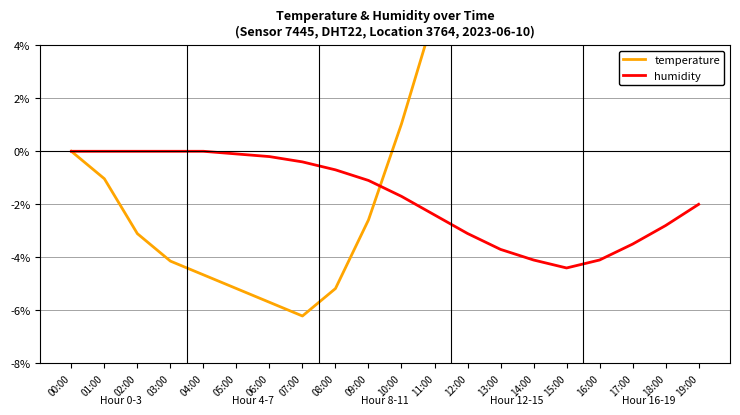

Is the value of temperature at 02:00 greater than the value of humidity at 19:00?

No